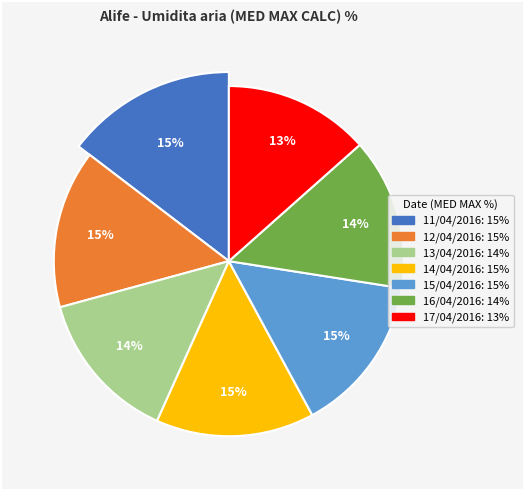

Rank the categories by value from lowest to highest.

17/04/2016, 13/04/2016, 16/04/2016, 11/04/2016, 12/04/2016, 14/04/2016, 15/04/2016